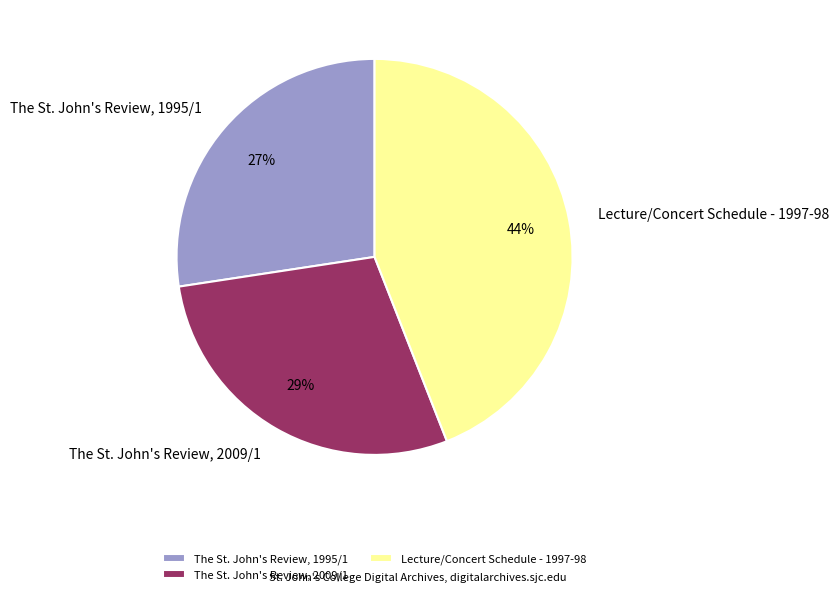

To the nearest percent, what is the combined percentage of The St. John's Review, 1995/1 and The St. John's Review, 2009/1?

56%